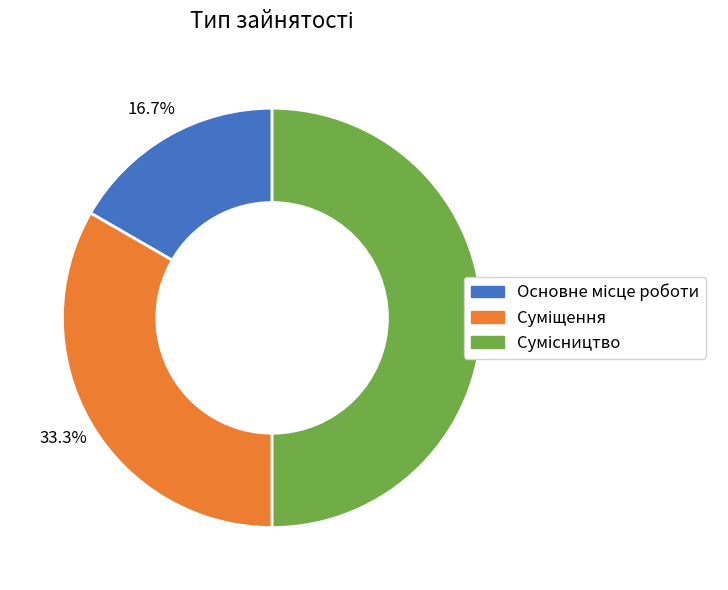

To the nearest percent, what percentage of the pie is Суміщення?

33%